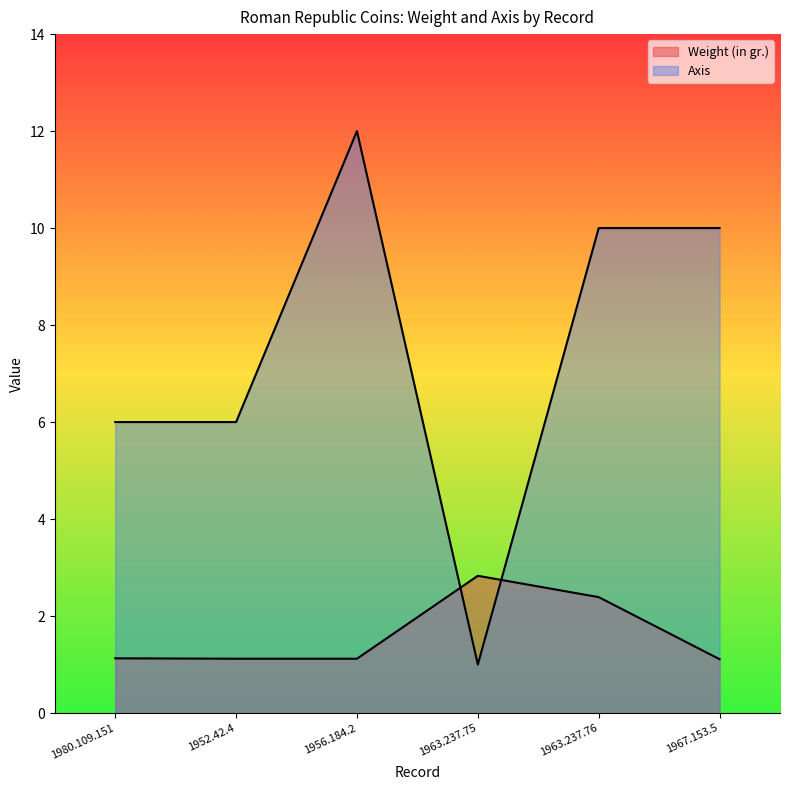

Which series has the largest range (max minus min)?

Axis